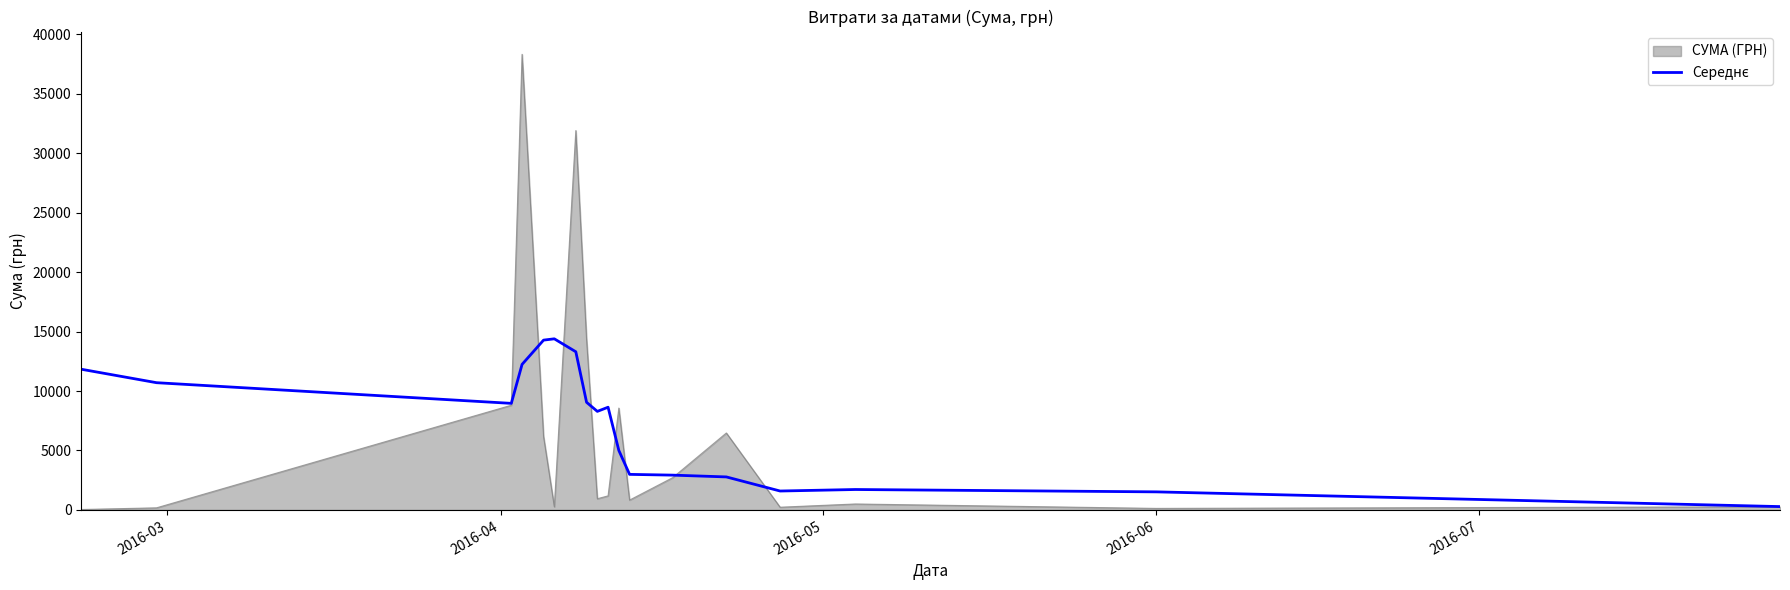

What is the maximum value shown in the chart?

38303.0